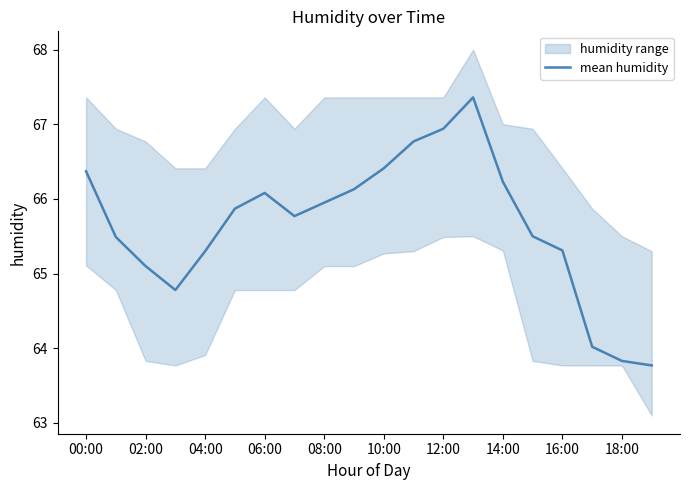

At which label does mean humidity first exceed 65?

00:00